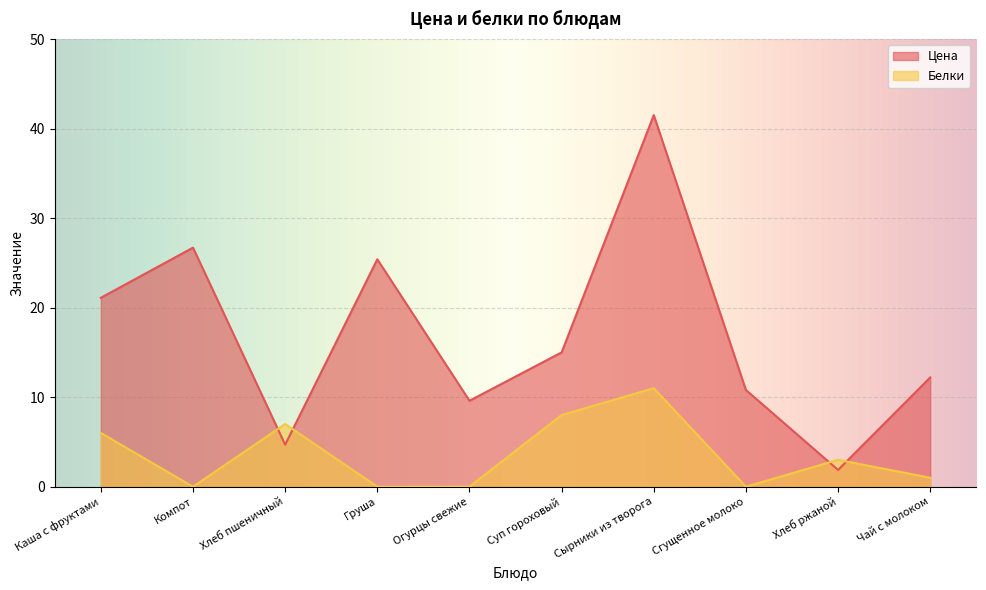

True or false: Белки has more than 0 interior local peaks.

True